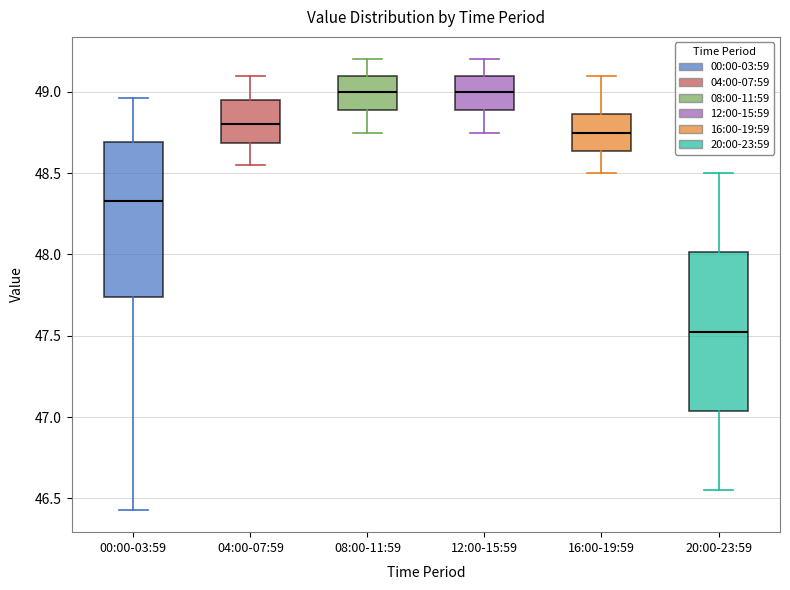

Reading left to right, read every box against the y-axis: the position of its median line, the range the box covers, and the ends of its whiskers. The values are not printed on the chart, so give them approximately, as read against the axis.

00:00-03:59: median 48.35, box 47.75 to 48.70, whiskers 46.45 to 48.95
04:00-07:59: median 48.80, box 48.70 to 48.95, whiskers 48.55 to 49.10
08:00-11:59: median 49.00, box 48.90 to 49.10, whiskers 48.75 to 49.20
12:00-15:59: median 49.00, box 48.90 to 49.10, whiskers 48.75 to 49.20
16:00-19:59: median 48.75, box 48.65 to 48.85, whiskers 48.50 to 49.10
20:00-23:59: median 47.55, box 47.05 to 48.00, whiskers 46.55 to 48.50